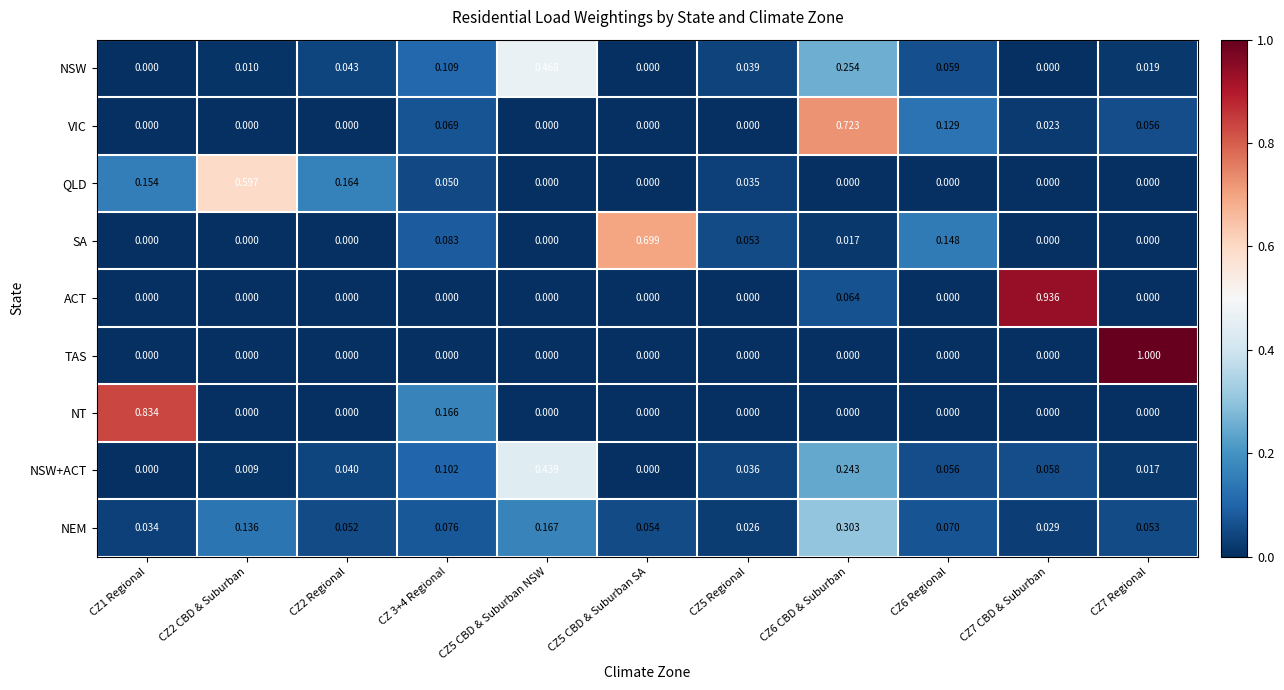

List the series in order of their peak value, highest first.

TAS, ACT, NT, VIC, SA, QLD, NSW, NSW+ACT, NEM